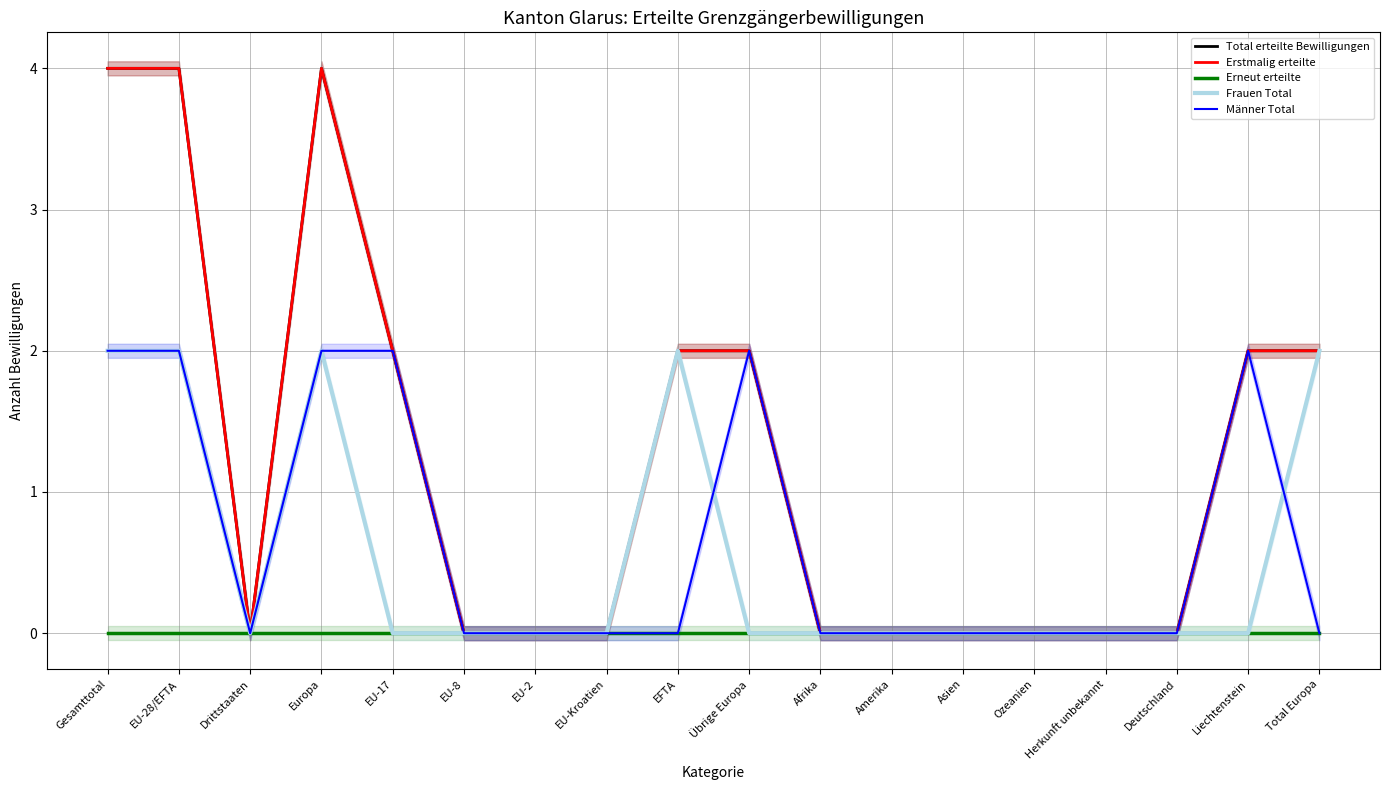

Reading left to right, list all the values displayed in this chart.

Total erteilte Bewilligungen: 4	4	0	4	2	0	0	0	2	2	0	0	0	0	0	0	2	2
Erstmalig erteilte: 4	4	0	4	2	0	0	0	2	2	0	0	0	0	0	0	2	2
Erneut erteilte: 0	0	0	0	0	0	0	0	0	0	0	0	0	0	0	0	0	0
Frauen Total: 2	2	0	2	0	0	0	0	2	0	0	0	0	0	0	0	0	2
Männer Total: 2	2	0	2	2	0	0	0	0	2	0	0	0	0	0	0	2	0